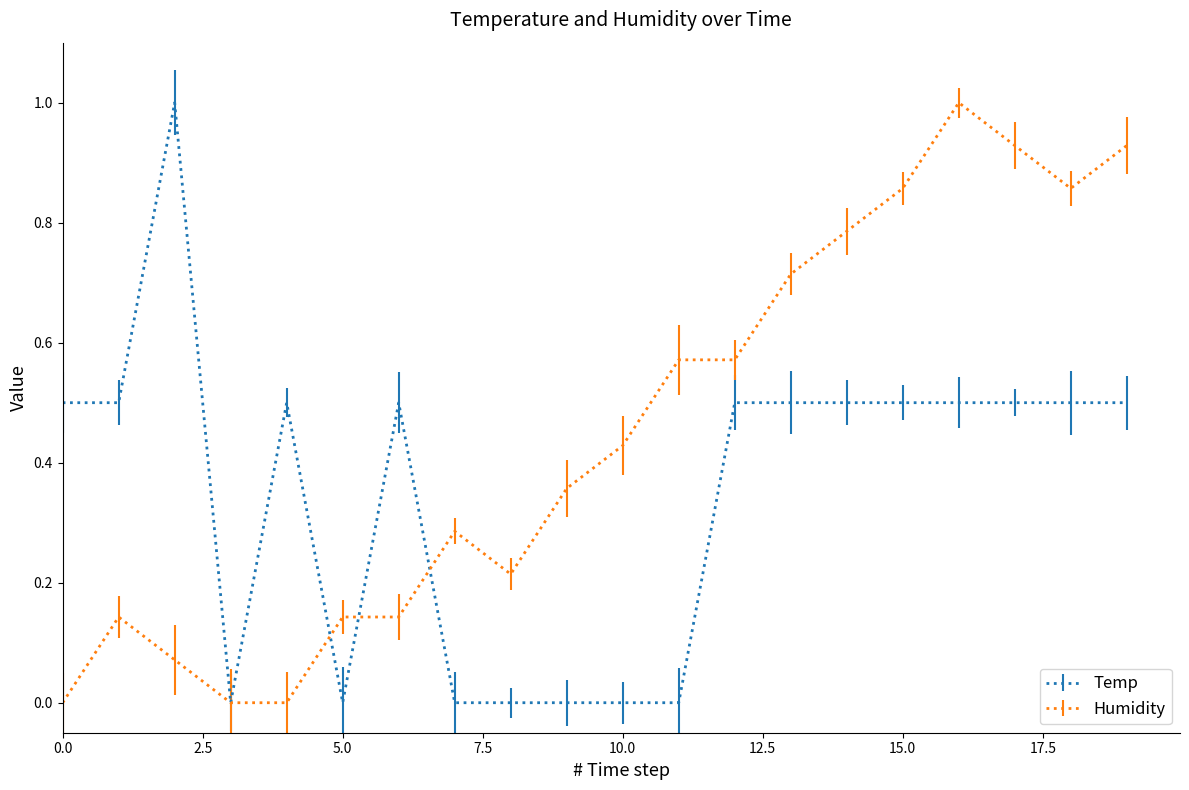

Which series has the largest total across all categories?

Humidity